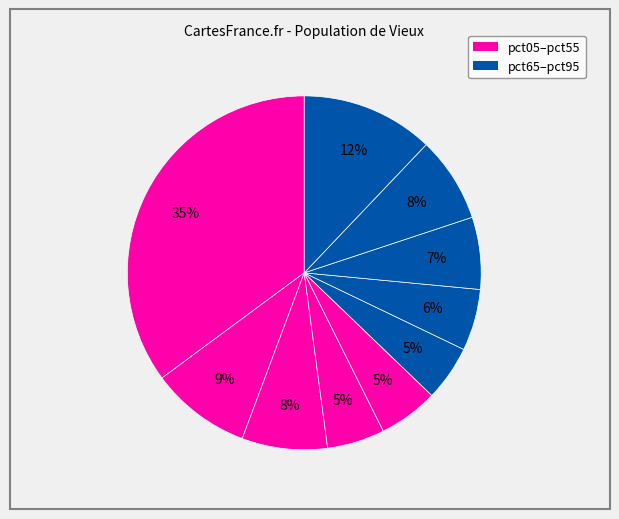

How many slices are in this pie chart?

10